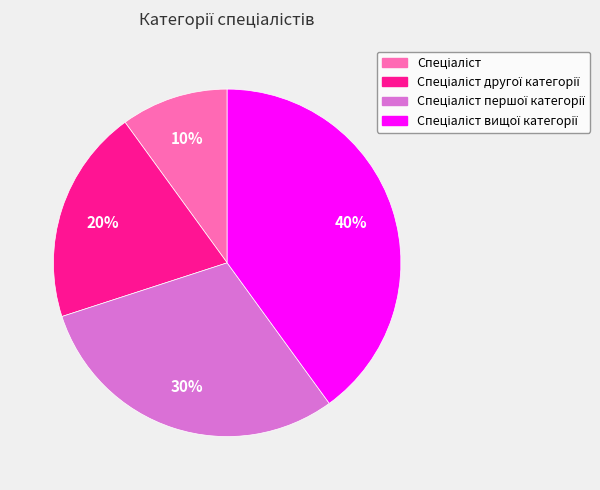

Does any single category account for the majority?

No